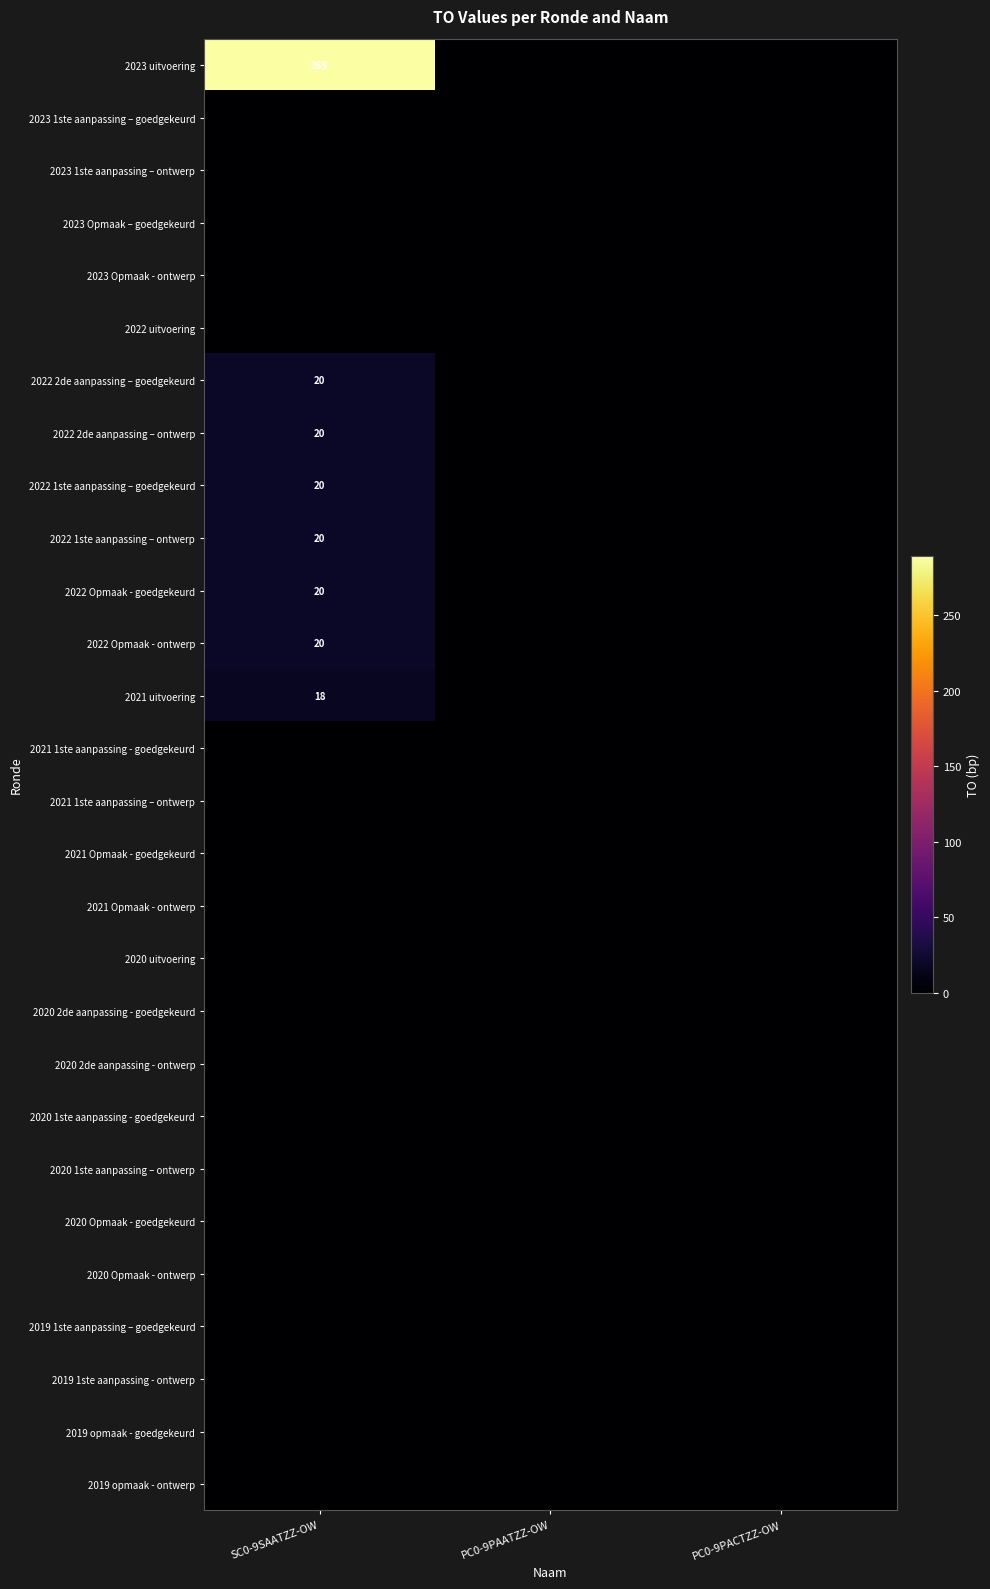

Which series has the widest spread of values?

2023 uitvoering